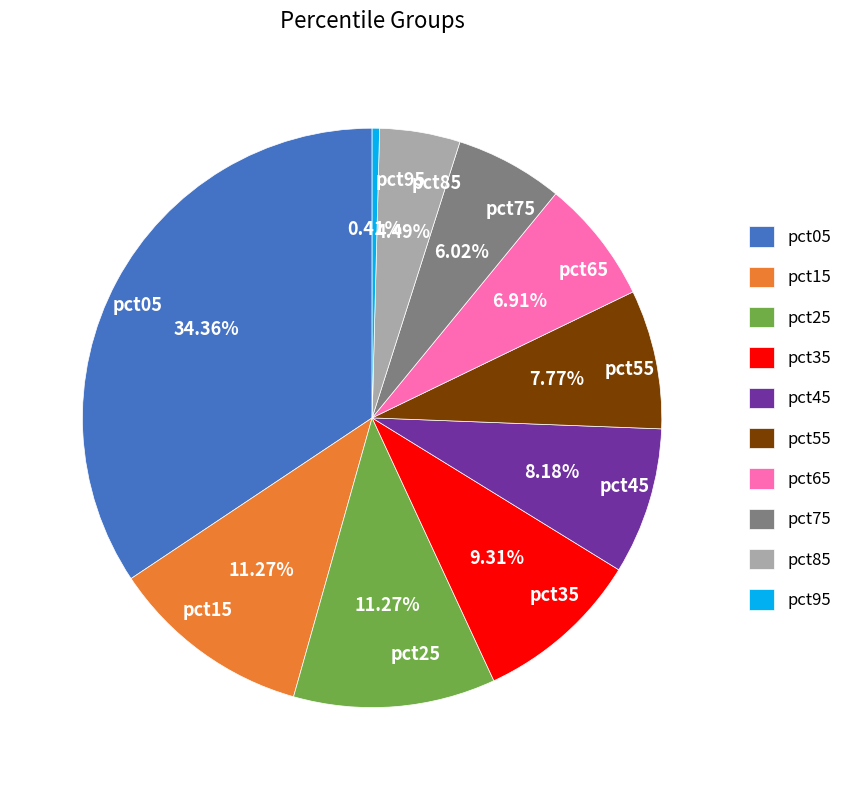

To the nearest percent, what is the difference between the pct75 and pct85 slice percentages?

2%